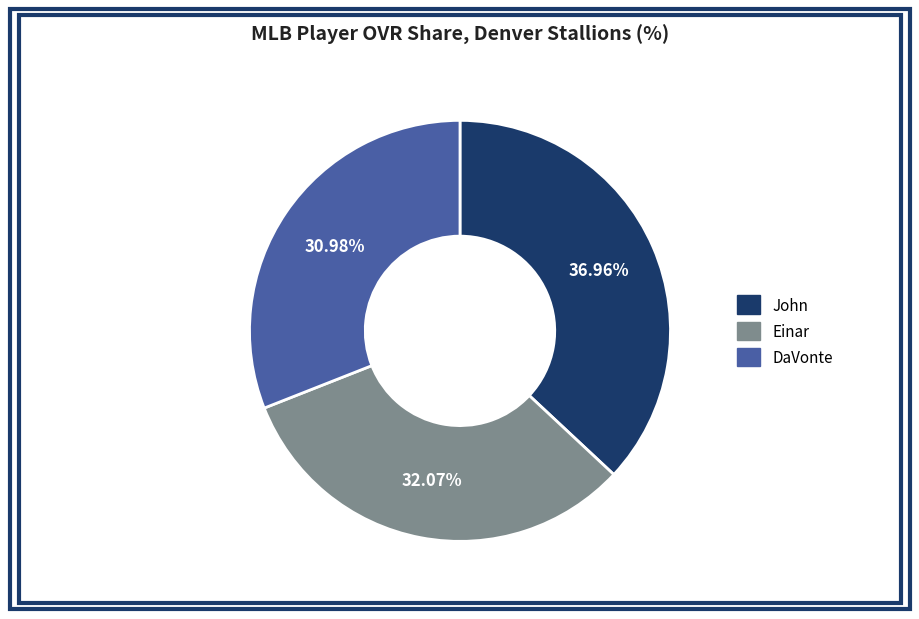

Rank the categories by value from lowest to highest.

DaVonte, Einar, John